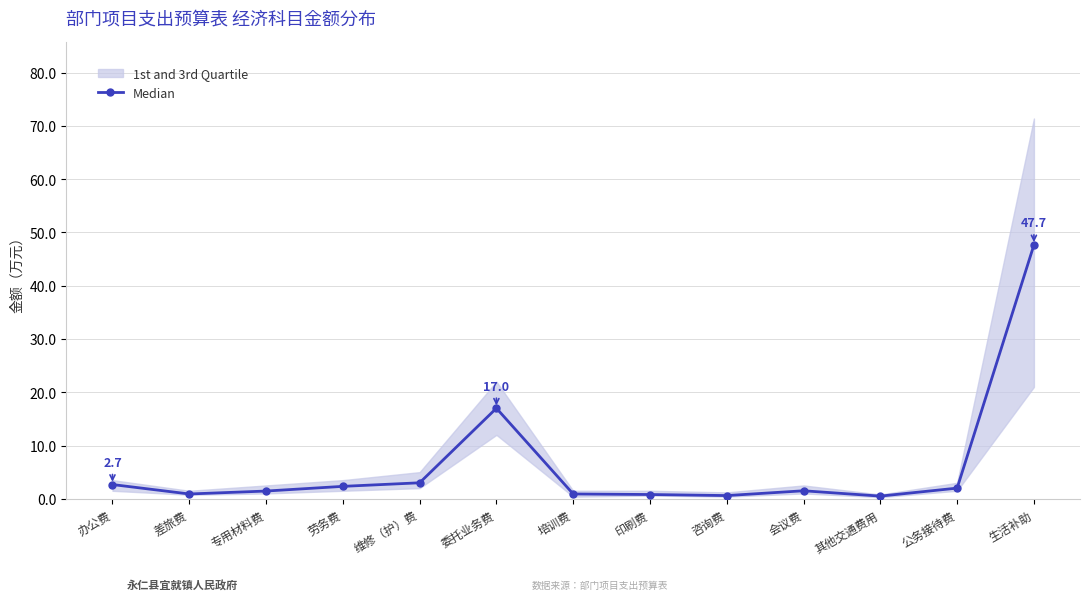

Count the number of categories in the chart.

13